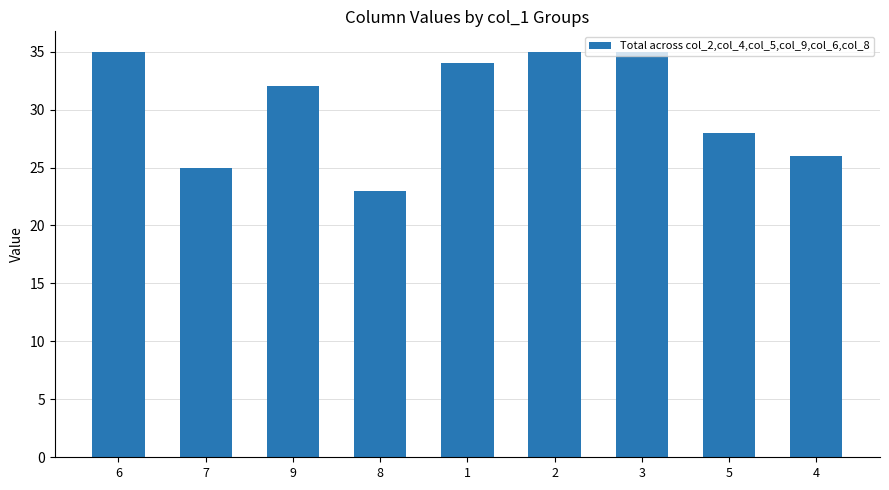

Reading right to left, extract all data points from this chart.

26	28	35	35	34	23	32	25	35